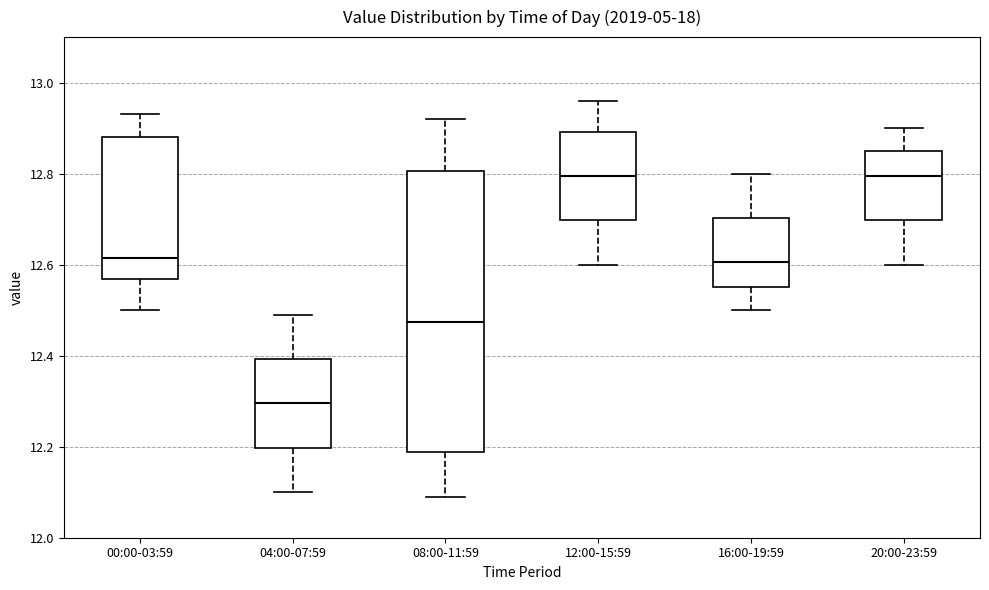

Comparing the boxes themselves (not the whiskers), which one is the tallest?

08:00-11:59